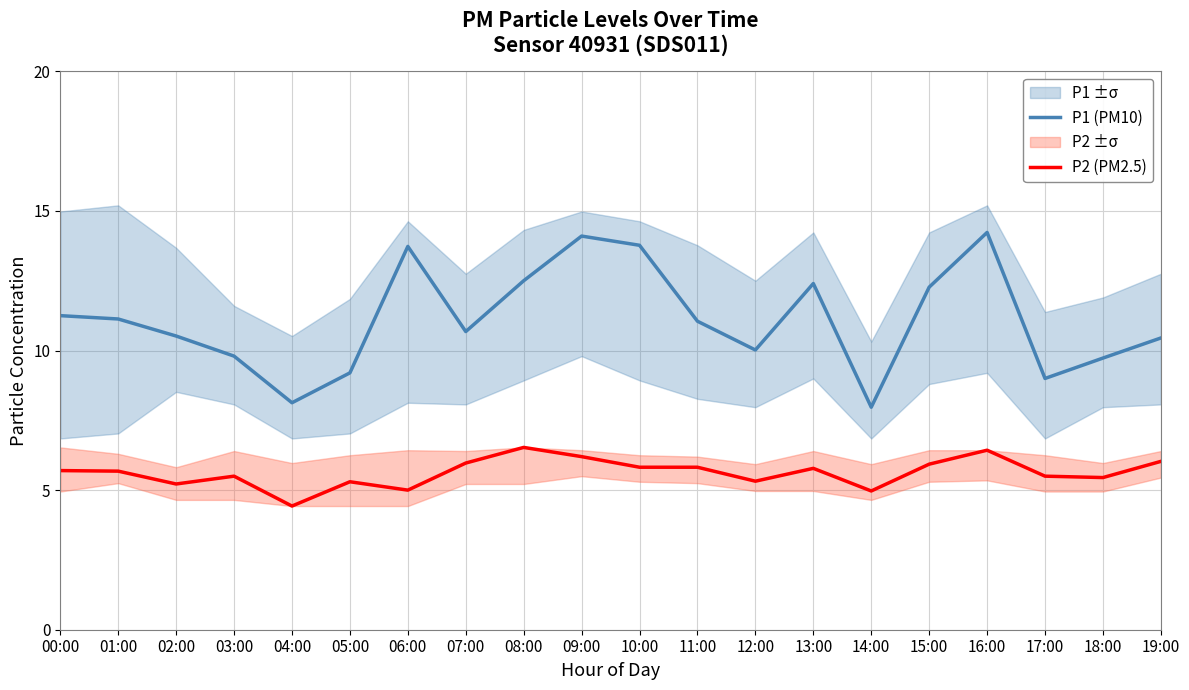

What position from the right is 03:00?

17